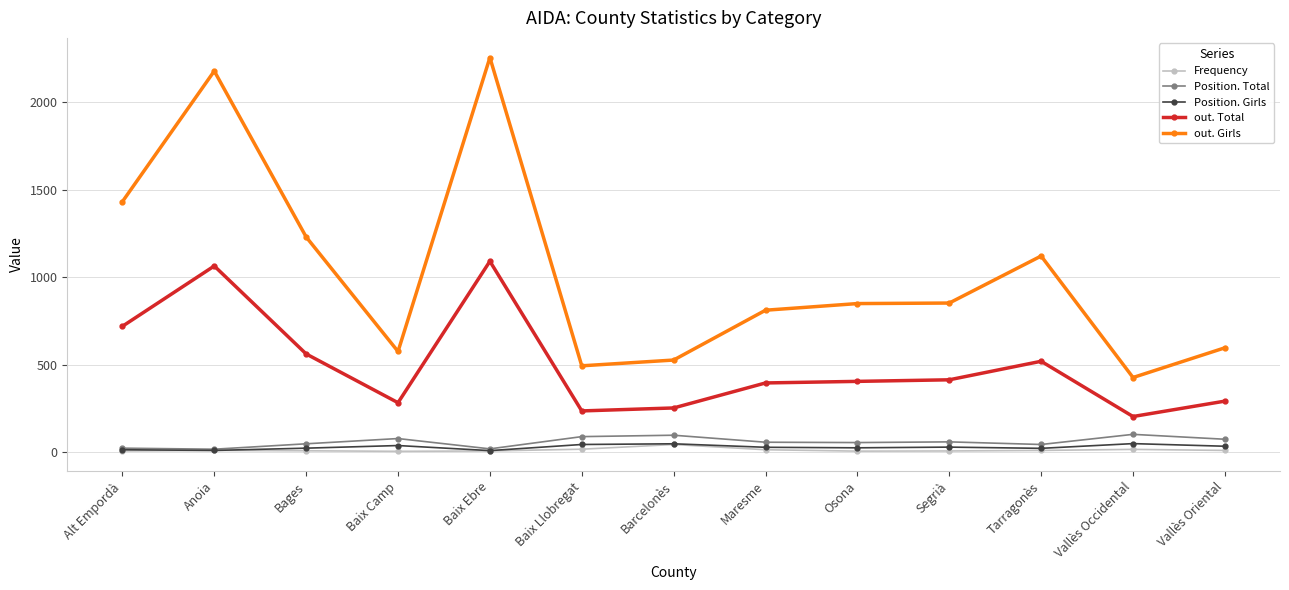

At which label does out. Girls reach its minimum?

Vallès Occidental